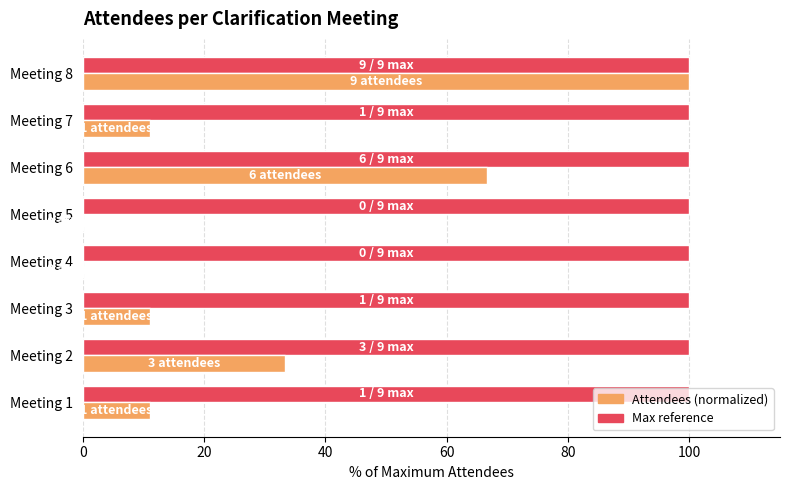

What is the total value across all series at Meeting 8?

200.0